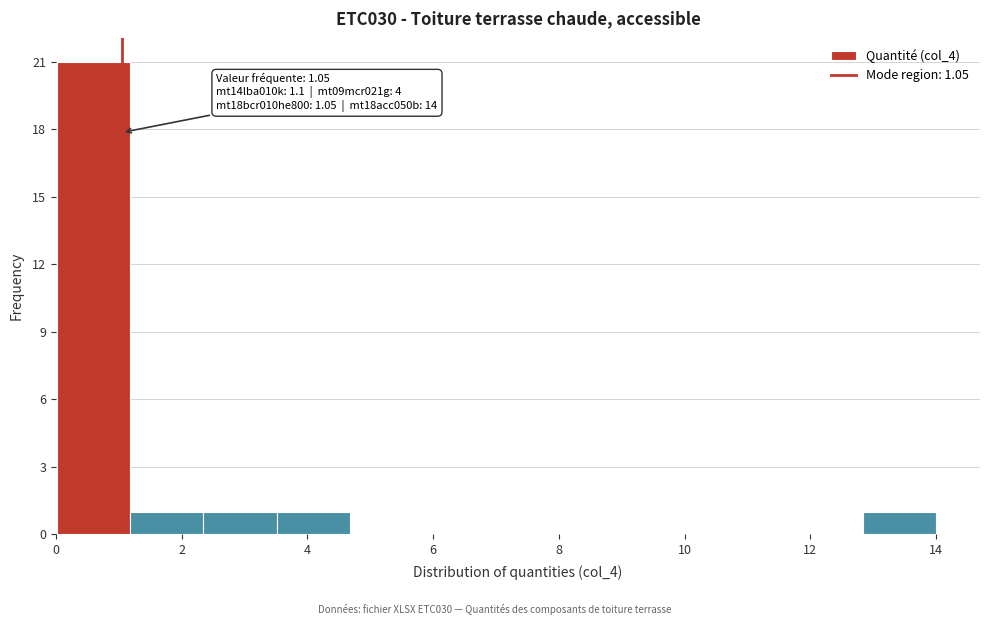

Which range on the x-axis has the tallest bar?

0.0 to 1.2